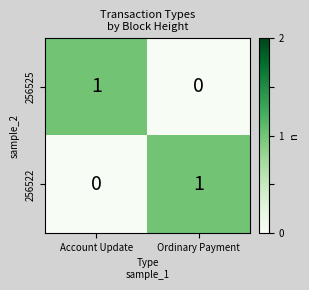

Reading left to right, what are all the values shown in this chart?

256525: Account Update=1	Ordinary Payment=0
256522: Account Update=0	Ordinary Payment=1